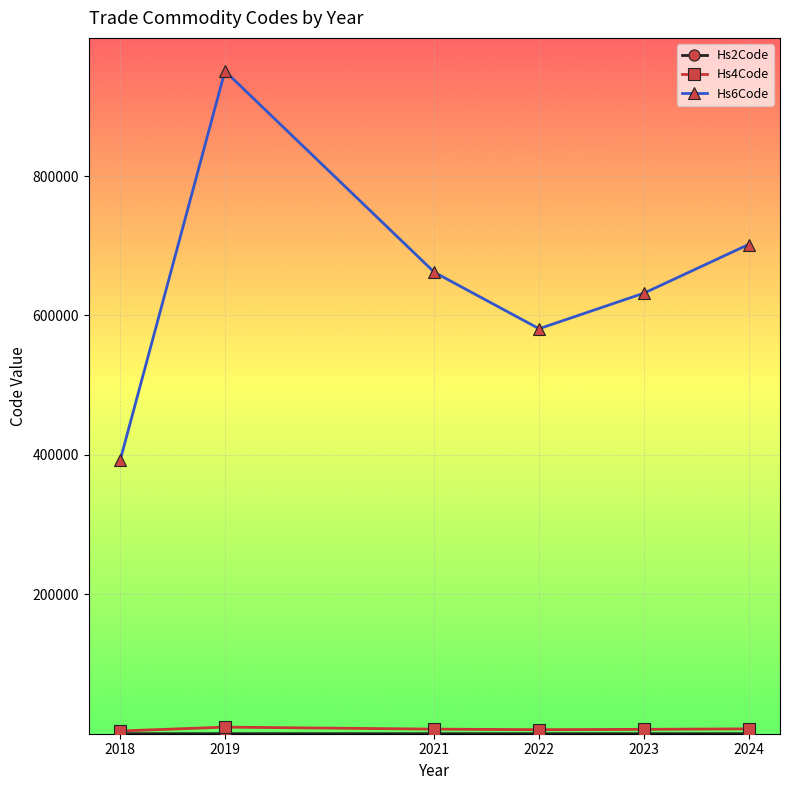

What is the greatest value displayed?

950590.0